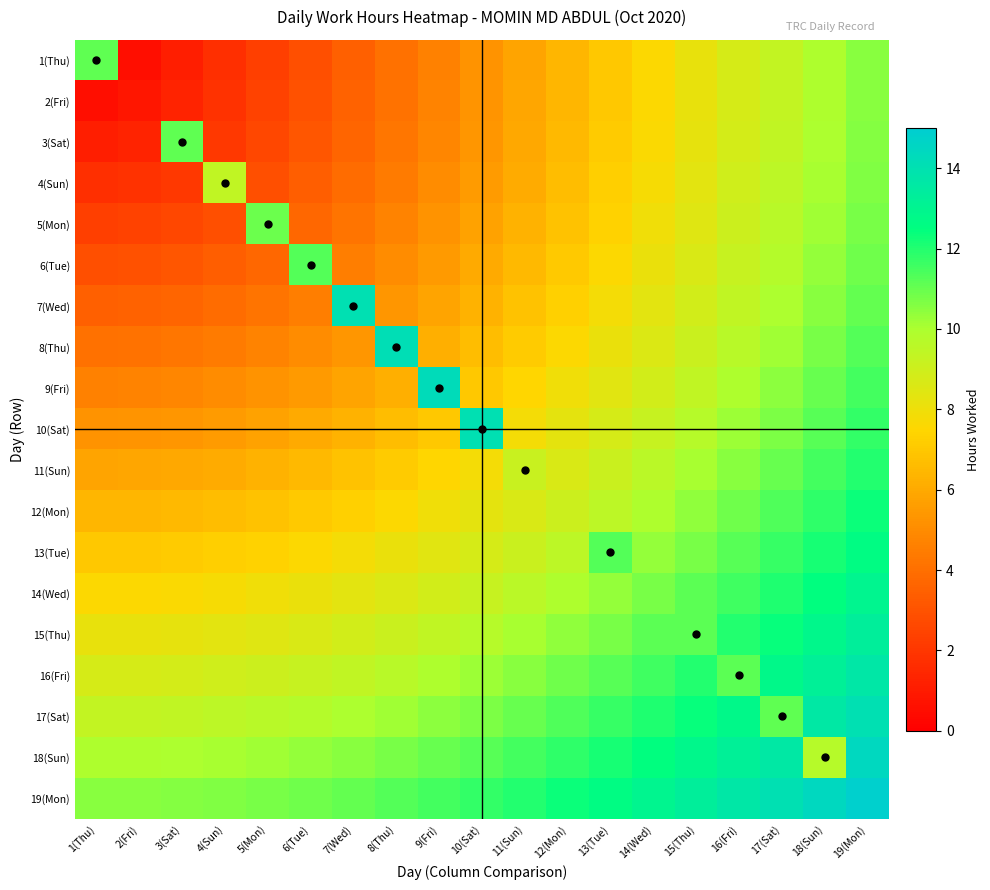

Reading right to left, list all the values displayed in this chart.

1(Thu): 19(Mon)=10.5	18(Sun)=9.9	17(Sat)=9.3	16(Fri)=8.7	15(Thu)=8.2	14(Wed)=7.6	13(Tue)=7.0	12(Mon)=6.4	11(Sun)=5.8	10(Sat)=5.2	9(Fri)=4.7	8(Thu)=4.1	7(Wed)=3.5	6(Tue)=2.9	5(Mon)=2.3	4(Sun)=1.8	3(Sat)=1.2	2(Fri)=0.6	1(Thu)=11.1
2(Fri): 19(Mon)=10.5	18(Sun)=9.9	17(Sat)=9.4	16(Fri)=8.8	15(Thu)=8.2	14(Wed)=7.6	13(Tue)=7.0	12(Mon)=6.4	11(Sun)=5.9	10(Sat)=5.3	9(Fri)=4.7	8(Thu)=4.1	7(Wed)=3.5	6(Tue)=3.0	5(Mon)=2.4	4(Sun)=1.8	3(Sat)=1.3	2(Fri)=0.8	1(Thu)=0.6
3(Sat): 19(Mon)=10.6	18(Sun)=10.0	17(Sat)=9.4	16(Fri)=8.8	15(Thu)=8.2	14(Wed)=7.7	13(Tue)=7.1	12(Mon)=6.5	11(Sun)=5.9	10(Sat)=5.4	9(Fri)=4.8	8(Thu)=4.2	7(Wed)=3.7	6(Tue)=3.1	5(Mon)=2.6	4(Sun)=2.1	3(Sat)=11.1	2(Fri)=1.3	1(Thu)=1.2
4(Sun): 19(Mon)=10.6	18(Sun)=10.1	17(Sat)=9.5	16(Fri)=8.9	15(Thu)=8.4	14(Wed)=7.8	13(Tue)=7.2	12(Mon)=6.7	11(Sun)=6.1	10(Sat)=5.5	9(Fri)=5.0	8(Thu)=4.4	7(Wed)=3.9	6(Tue)=3.4	5(Mon)=2.9	4(Sun)=9.4	3(Sat)=2.1	2(Fri)=1.8	1(Thu)=1.8
5(Mon): 19(Mon)=10.8	18(Sun)=10.2	17(Sat)=9.6	16(Fri)=9.1	15(Thu)=8.5	14(Wed)=7.9	13(Tue)=7.4	12(Mon)=6.8	11(Sun)=6.3	10(Sat)=5.7	9(Fri)=5.2	8(Thu)=4.7	7(Wed)=4.2	6(Tue)=3.7	5(Mon)=10.9	4(Sun)=2.9	3(Sat)=2.6	2(Fri)=2.4	1(Thu)=2.3
6(Tue): 19(Mon)=10.9	18(Sun)=10.3	17(Sat)=9.8	16(Fri)=9.2	15(Thu)=8.7	14(Wed)=8.1	13(Tue)=7.6	12(Mon)=7.0	11(Sun)=6.5	10(Sat)=6.0	9(Fri)=5.5	8(Thu)=5.0	7(Wed)=4.6	6(Tue)=11.3	5(Mon)=3.7	4(Sun)=3.4	3(Sat)=3.1	2(Fri)=3.0	1(Thu)=2.9
7(Wed): 19(Mon)=11.1	18(Sun)=10.5	17(Sat)=10.0	16(Fri)=9.4	15(Thu)=8.9	14(Wed)=8.4	13(Tue)=7.8	12(Mon)=7.3	11(Sun)=6.8	10(Sat)=6.3	9(Fri)=5.8	8(Thu)=5.4	7(Wed)=14.0	6(Tue)=4.6	5(Mon)=4.2	4(Sun)=3.9	3(Sat)=3.7	2(Fri)=3.5	1(Thu)=3.5
8(Thu): 19(Mon)=11.3	18(Sun)=10.7	17(Sat)=10.2	16(Fri)=9.7	15(Thu)=9.1	14(Wed)=8.6	13(Tue)=8.1	12(Mon)=7.6	11(Sun)=7.1	10(Sat)=6.7	9(Fri)=6.2	8(Thu)=14.2	7(Wed)=5.4	6(Tue)=5.0	5(Mon)=4.7	4(Sun)=4.4	3(Sat)=4.2	2(Fri)=4.1	1(Thu)=4.1
9(Fri): 19(Mon)=11.5	18(Sun)=11.0	17(Sat)=10.4	16(Fri)=9.9	15(Thu)=9.4	14(Wed)=8.9	13(Tue)=8.4	12(Mon)=7.9	11(Sun)=7.5	10(Sat)=7.0	9(Fri)=14.3	8(Thu)=6.2	7(Wed)=5.8	6(Tue)=5.5	5(Mon)=5.2	4(Sun)=5.0	3(Sat)=4.8	2(Fri)=4.7	1(Thu)=4.7
10(Sat): 19(Mon)=11.7	18(Sun)=11.2	17(Sat)=10.7	16(Fri)=10.2	15(Thu)=9.7	14(Wed)=9.2	13(Tue)=8.8	12(Mon)=8.3	11(Sun)=7.8	10(Sat)=14.1	9(Fri)=7.0	8(Thu)=6.7	7(Wed)=6.3	6(Tue)=6.0	5(Mon)=5.7	4(Sun)=5.5	3(Sat)=5.4	2(Fri)=5.3	1(Thu)=5.2
11(Sun): 19(Mon)=12.0	18(Sun)=11.5	17(Sat)=11.0	16(Fri)=10.5	15(Thu)=10.0	14(Wed)=9.6	13(Tue)=9.1	12(Mon)=8.7	11(Sun)=9.2	10(Sat)=7.8	9(Fri)=7.5	8(Thu)=7.1	7(Wed)=6.8	6(Tue)=6.5	5(Mon)=6.3	4(Sun)=6.1	3(Sat)=5.9	2(Fri)=5.9	1(Thu)=5.8
12(Mon): 19(Mon)=12.3	18(Sun)=11.8	17(Sat)=11.3	16(Fri)=10.9	15(Thu)=10.4	14(Wed)=9.9	13(Tue)=9.5	12(Mon)=9.1	11(Sun)=8.7	10(Sat)=8.3	9(Fri)=7.9	8(Thu)=7.6	7(Wed)=7.3	6(Tue)=7.0	5(Mon)=6.8	4(Sun)=6.7	3(Sat)=6.5	2(Fri)=6.4	1(Thu)=6.4
13(Tue): 19(Mon)=12.6	18(Sun)=12.1	17(Sat)=11.7	16(Fri)=11.2	15(Thu)=10.8	14(Wed)=10.3	13(Tue)=11.2	12(Mon)=9.5	11(Sun)=9.1	10(Sat)=8.8	9(Fri)=8.4	8(Thu)=8.1	7(Wed)=7.8	6(Tue)=7.6	5(Mon)=7.4	4(Sun)=7.2	3(Sat)=7.1	2(Fri)=7.0	1(Thu)=7.0
14(Wed): 19(Mon)=13.0	18(Sun)=12.5	17(Sat)=12.0	16(Fri)=11.6	15(Thu)=11.1	14(Wed)=10.7	13(Tue)=10.3	12(Mon)=9.9	11(Sun)=9.6	10(Sat)=9.2	9(Fri)=8.9	8(Thu)=8.6	7(Wed)=8.4	6(Tue)=8.1	5(Mon)=7.9	4(Sun)=7.8	3(Sat)=7.7	2(Fri)=7.6	1(Thu)=7.6
15(Thu): 19(Mon)=13.3	18(Sun)=12.8	17(Sat)=12.4	16(Fri)=12.0	15(Thu)=11.2	14(Wed)=11.1	13(Tue)=10.8	12(Mon)=10.4	11(Sun)=10.0	10(Sat)=9.7	9(Fri)=9.4	8(Thu)=9.1	7(Wed)=8.9	6(Tue)=8.7	5(Mon)=8.5	4(Sun)=8.4	3(Sat)=8.2	2(Fri)=8.2	1(Thu)=8.2
16(Fri): 19(Mon)=13.7	18(Sun)=13.2	17(Sat)=12.8	16(Fri)=11.2	15(Thu)=12.0	14(Wed)=11.6	13(Tue)=11.2	12(Mon)=10.9	11(Sun)=10.5	10(Sat)=10.2	9(Fri)=9.9	8(Thu)=9.7	7(Wed)=9.4	6(Tue)=9.2	5(Mon)=9.1	4(Sun)=8.9	3(Sat)=8.8	2(Fri)=8.8	1(Thu)=8.7
17(Sat): 19(Mon)=14.0	18(Sun)=13.6	17(Sat)=11.1	16(Fri)=12.8	15(Thu)=12.4	14(Wed)=12.0	13(Tue)=11.7	12(Mon)=11.3	11(Sun)=11.0	10(Sat)=10.7	9(Fri)=10.4	8(Thu)=10.2	7(Wed)=10.0	6(Tue)=9.8	5(Mon)=9.6	4(Sun)=9.5	3(Sat)=9.4	2(Fri)=9.4	1(Thu)=9.3
18(Sun): 19(Mon)=14.4	18(Sun)=9.7	17(Sat)=13.6	16(Fri)=13.2	15(Thu)=12.8	14(Wed)=12.5	13(Tue)=12.1	12(Mon)=11.8	11(Sun)=11.5	10(Sat)=11.2	9(Fri)=11.0	8(Thu)=10.7	7(Wed)=10.5	6(Tue)=10.3	5(Mon)=10.2	4(Sun)=10.1	3(Sat)=10.0	2(Fri)=9.9	1(Thu)=9.9
19(Mon): 19(Mon)=14.8	18(Sun)=14.4	17(Sat)=14.0	16(Fri)=13.7	15(Thu)=13.3	14(Wed)=13.0	13(Tue)=12.6	12(Mon)=12.3	11(Sun)=12.0	10(Sat)=11.7	9(Fri)=11.5	8(Thu)=11.3	7(Wed)=11.1	6(Tue)=10.9	5(Mon)=10.8	4(Sun)=10.6	3(Sat)=10.6	2(Fri)=10.5	1(Thu)=10.5